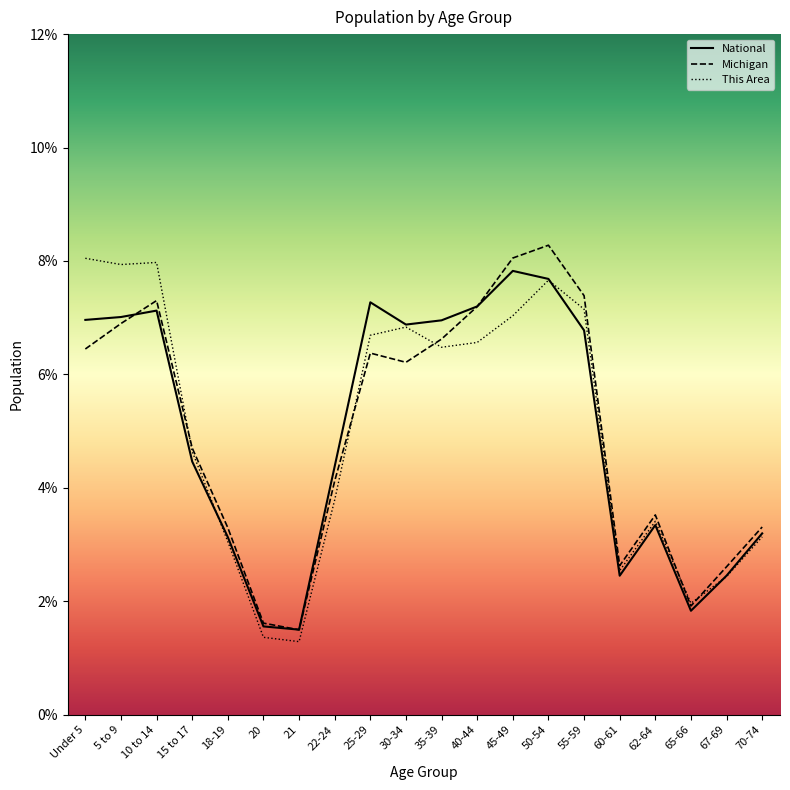

Reading left to right, what are all the values shown in this chart?

This Area: 8.0	7.9	8.0	4.6	3.1	1.4	1.3	3.8	6.7	6.8	6.5	6.6	7.0	7.7	7.2	2.5	3.4	2.0	2.4	3.1
Michigan: 6.4	6.9	7.3	4.7	3.3	1.6	1.5	4.1	6.4	6.2	6.6	7.2	8.1	8.3	7.4	2.6	3.5	1.9	2.6	3.3
National: 7.0	7.0	7.1	4.5	3.1	1.6	1.5	4.4	7.3	6.9	7.0	7.2	7.8	7.7	6.8	2.5	3.3	1.8	2.5	3.2